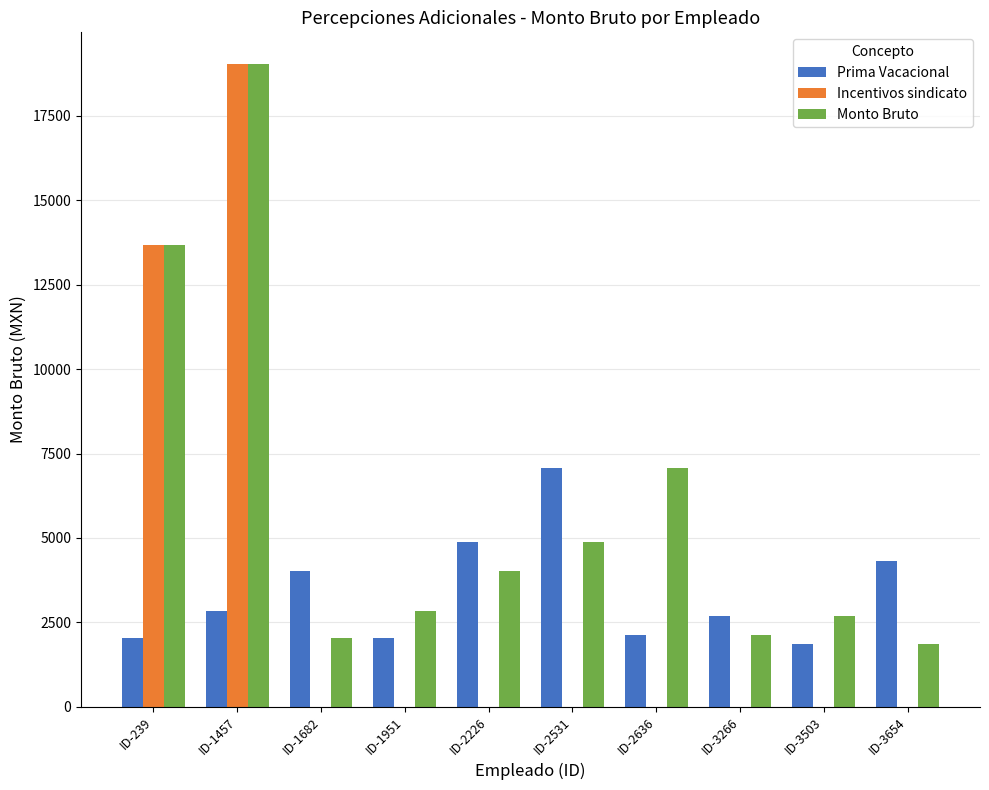

What is the total value across all series at ID-2531?

11939.0